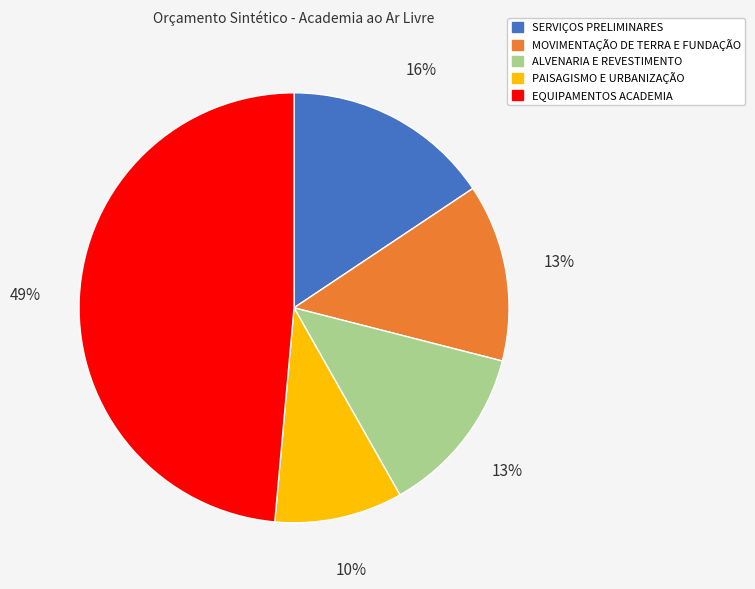

Is the sum of MOVIMENTAÇÃO DE TERRA E FUNDAÇÃO and EQUIPAMENTOS ACADEMIA greater than half?

Yes